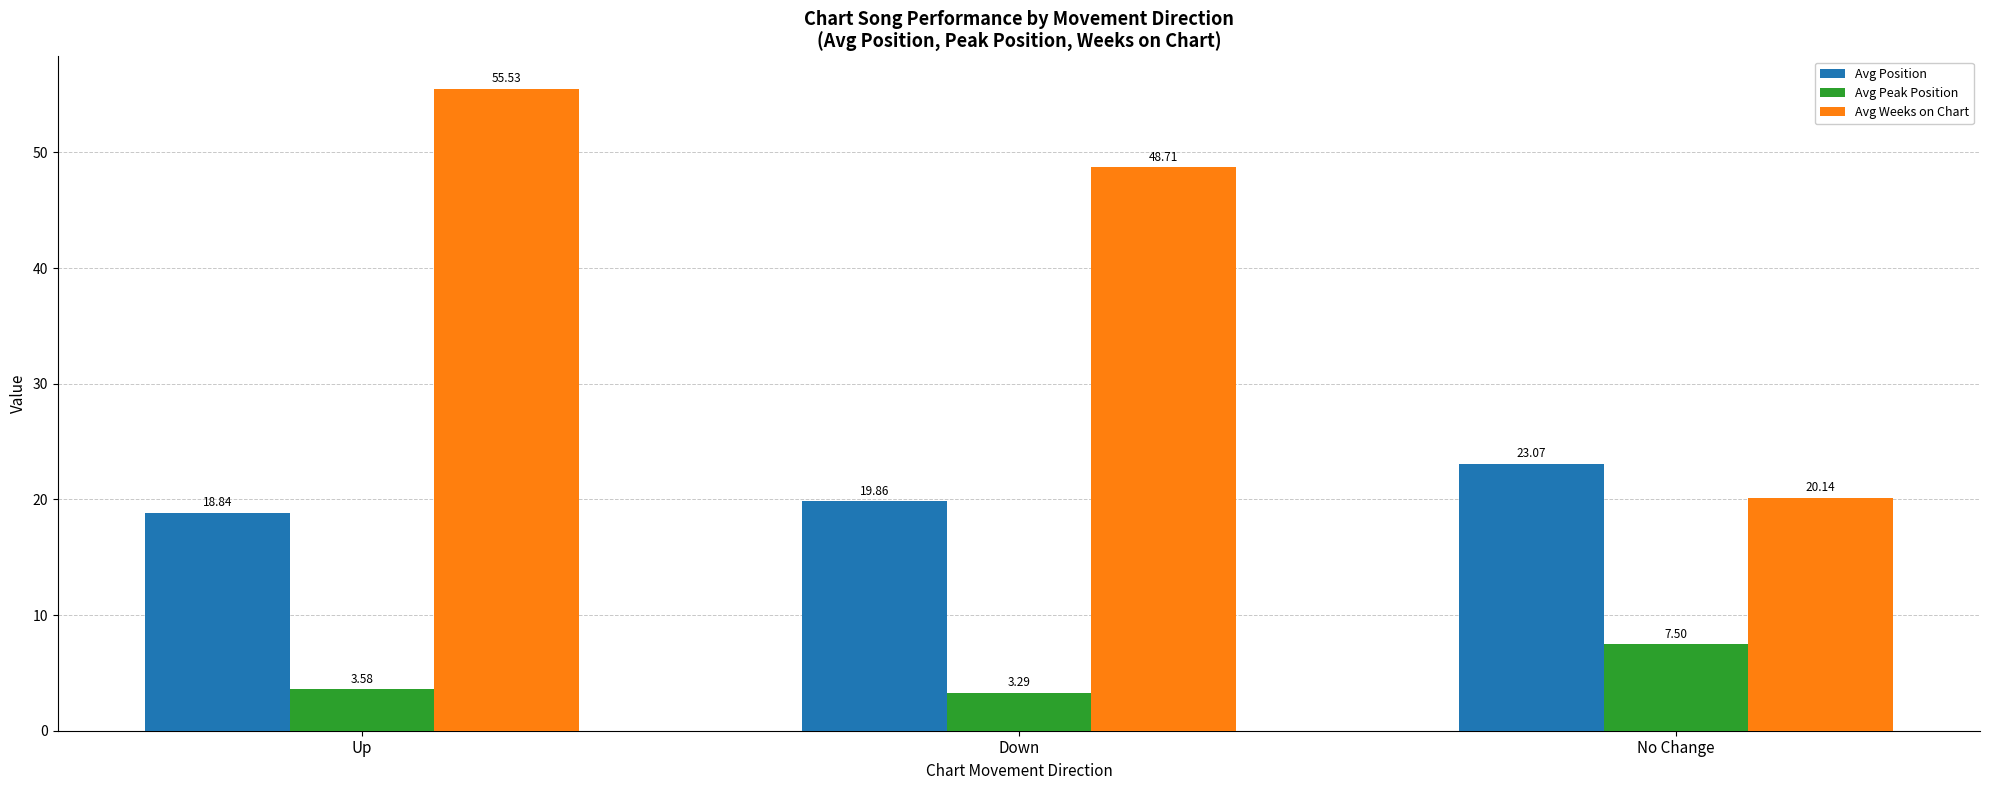

What is the approximate value of Avg Weeks on Chart at Up?

55.5